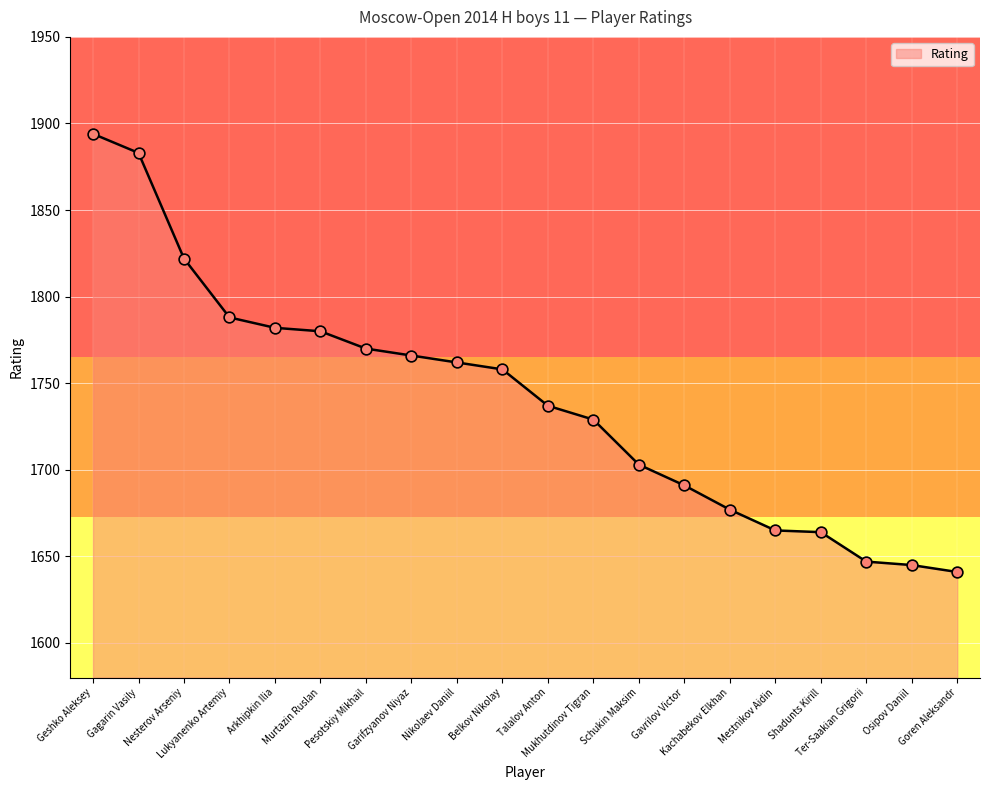

Between Belkov Nikolay and Mukhutdinov Tigran, which is larger?

Belkov Nikolay